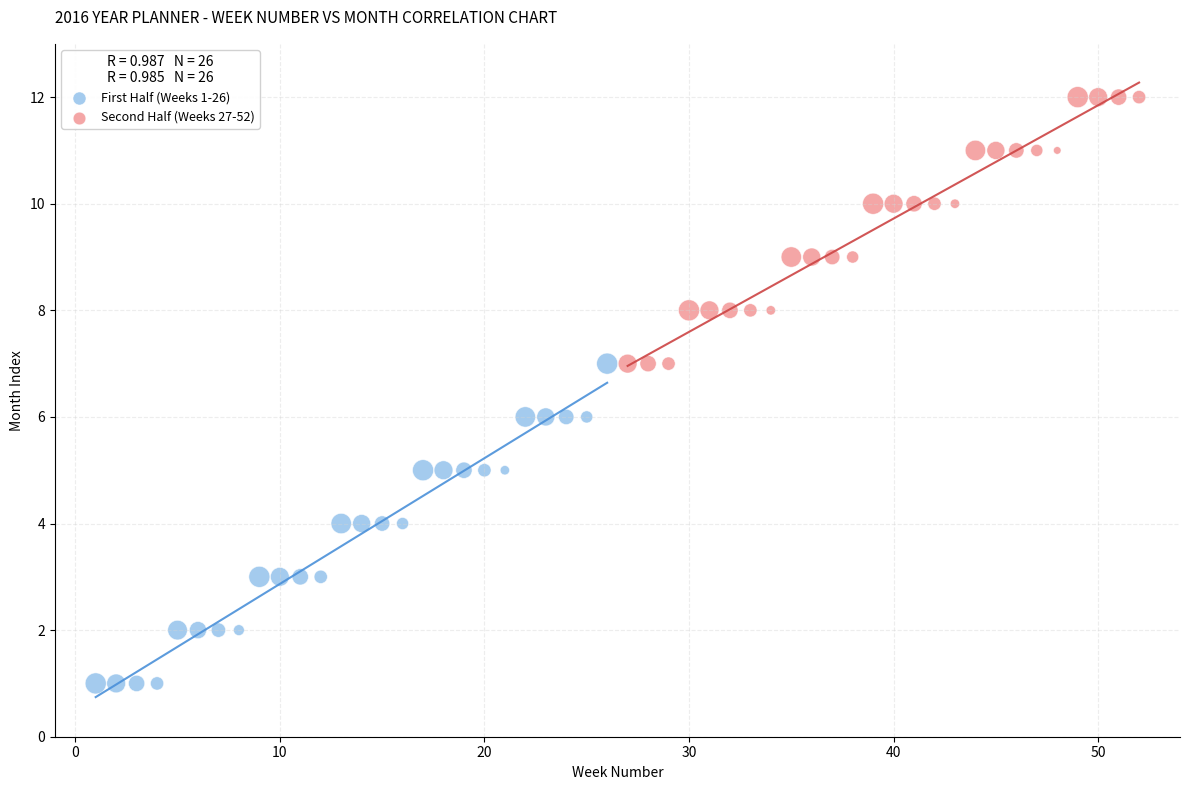

Which series has the widest spread of Y values?

First Half (Weeks 1-26)